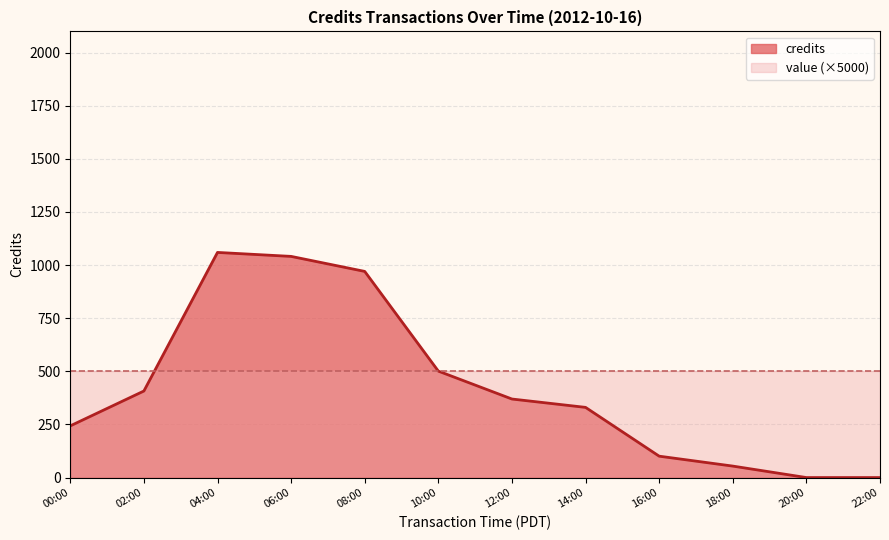

Which series has the widest spread of values?

credits